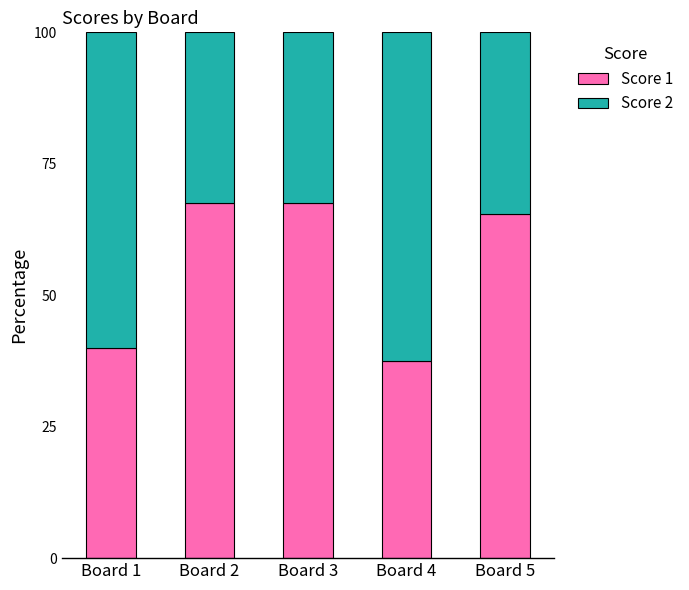

True or false: Score 1 has a value of 30.0 at Board 3.

False